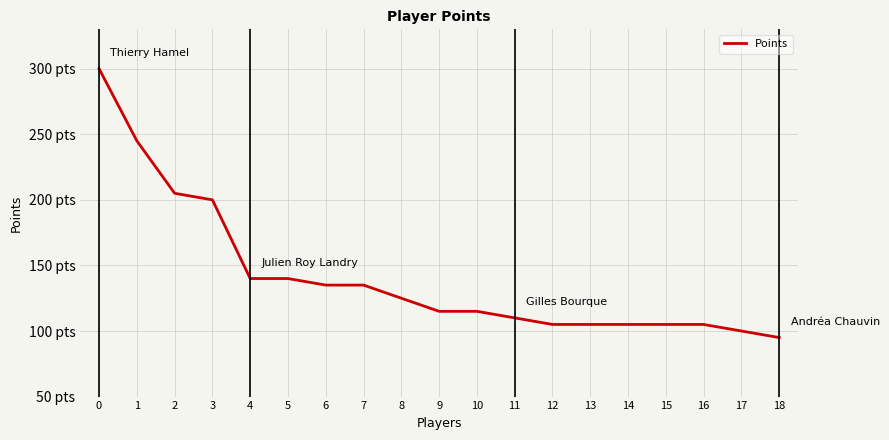

Does the chart have visible grid lines?

Yes